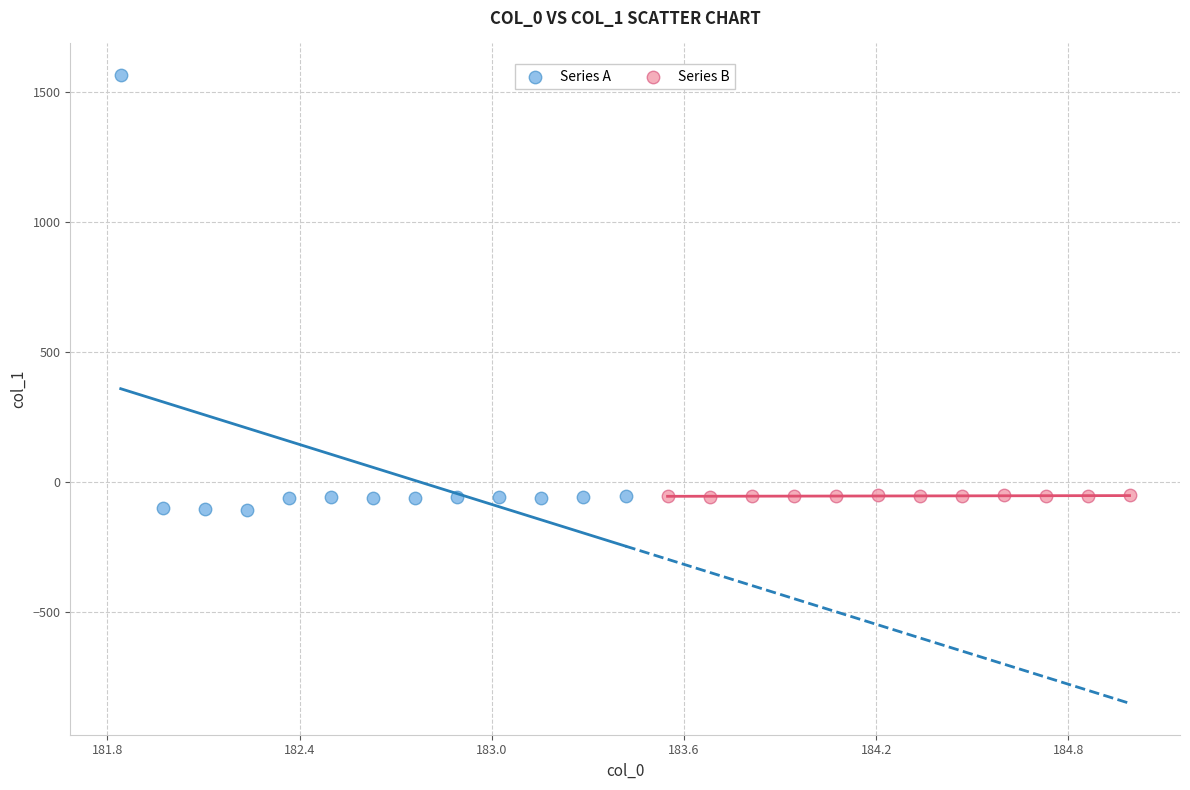

Which series has the widest spread of Y values?

Series A